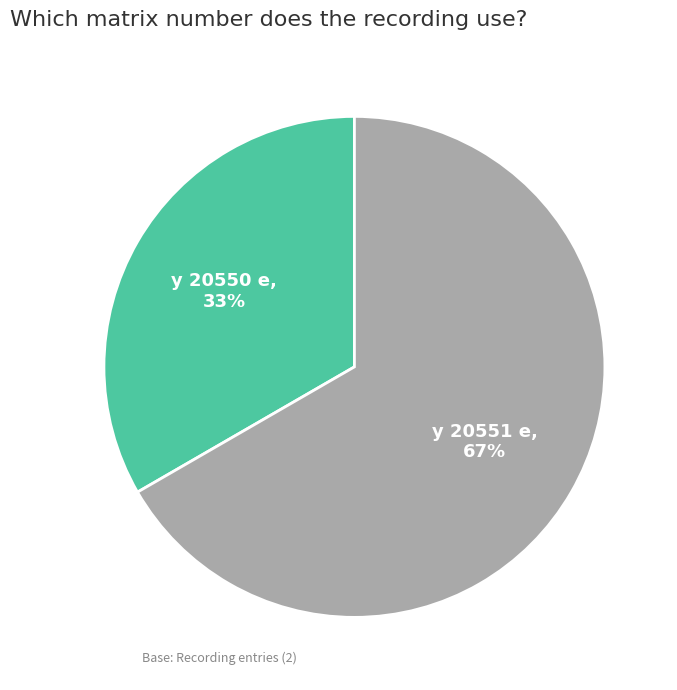

What is the majority slice?

y 20551 e